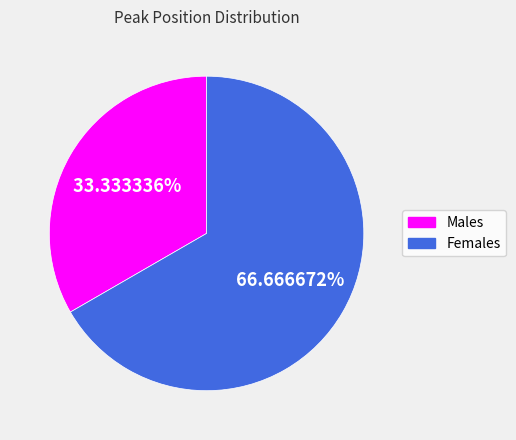

Combined, do Females and Males account for over 50%?

Yes